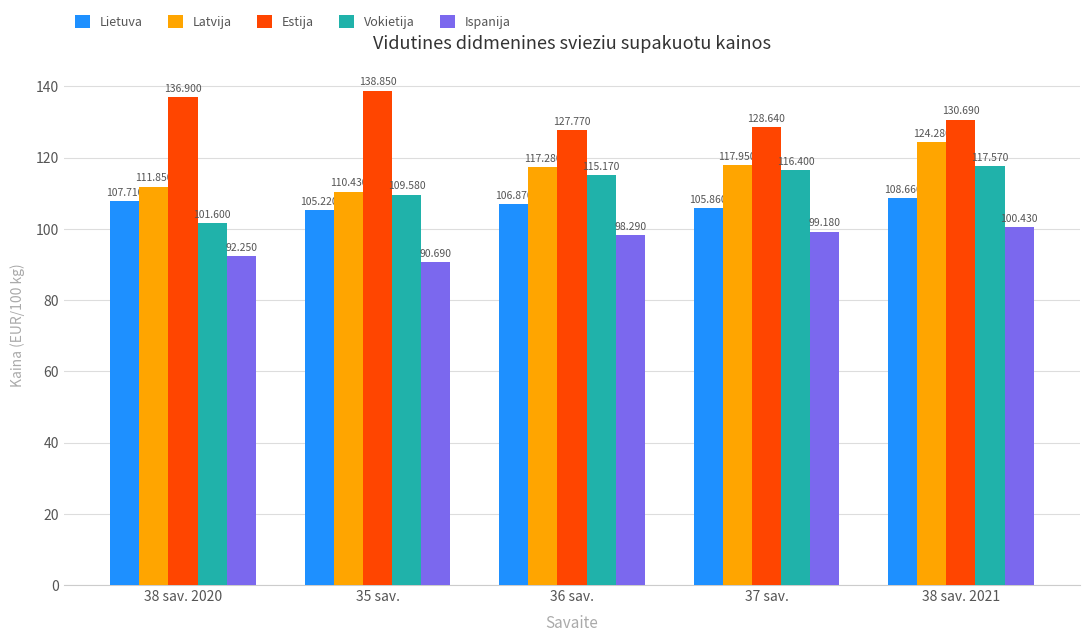

The Ispanija series shows 27.7 at 38 sav. 2020. True or false?

False